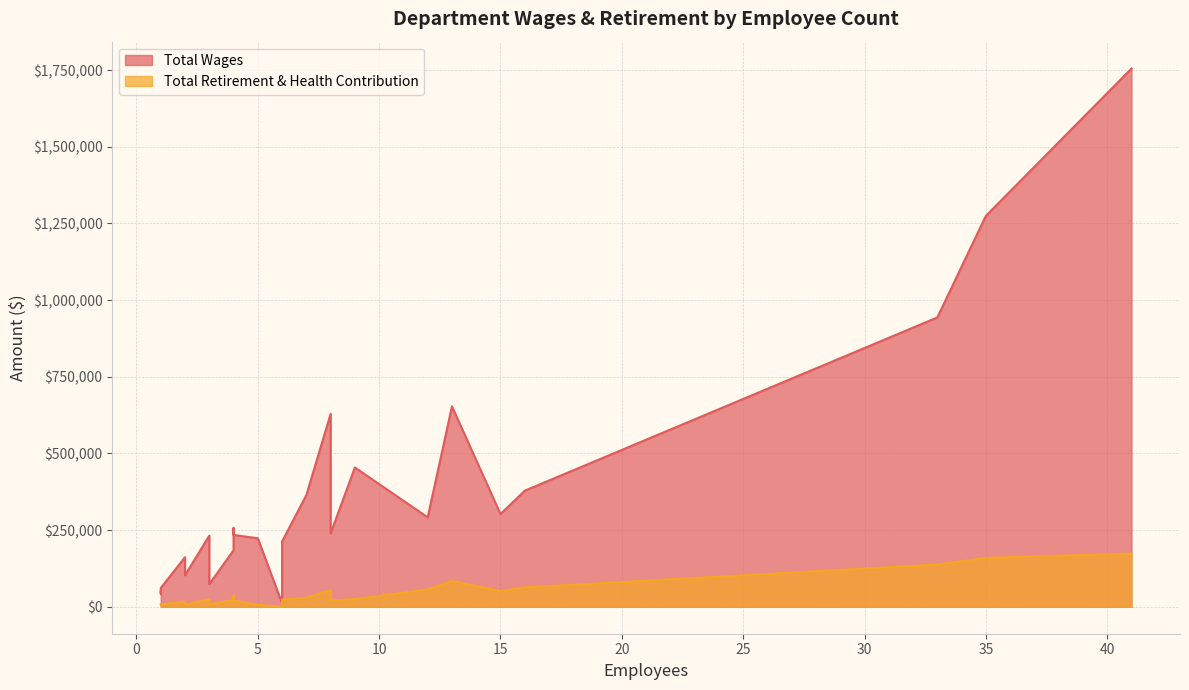

What is the difference between the Total Retirement & Health Contribution values at 9 and 3?

17349